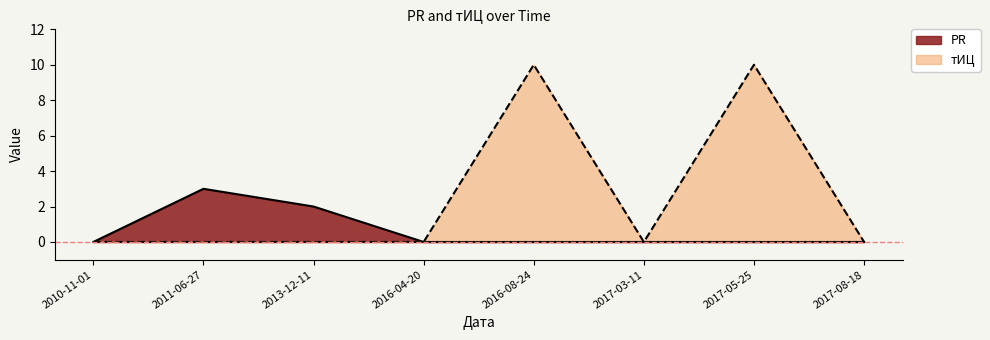

At how many categories does at least one series exceed 9?

2